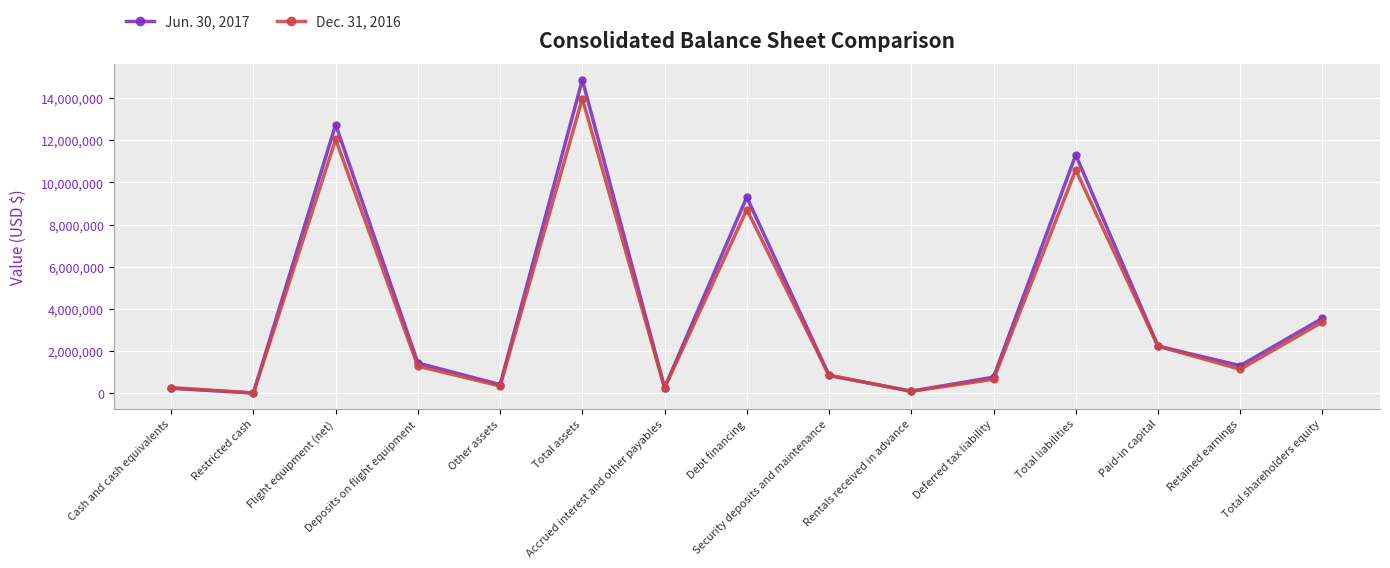

True or false: Jun. 30, 2017 has more than 2 interior local peaks.

True